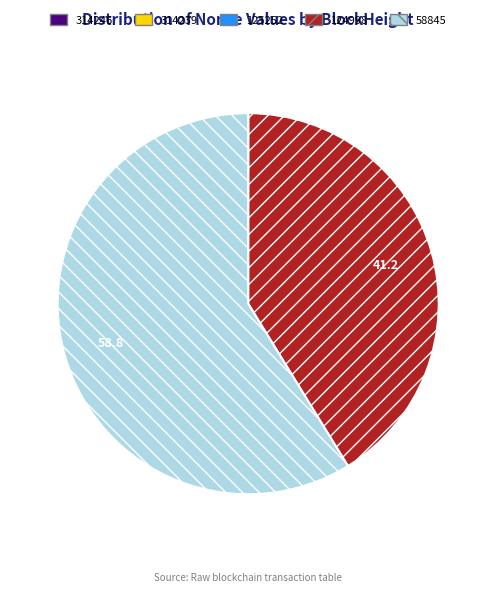

True or false: 124998 accounts for 49% of the total.

False